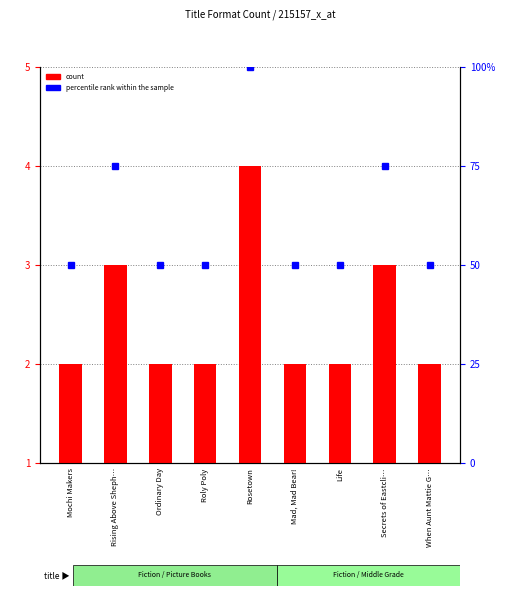

Which category has the lowest value in the percentile rank within the sample series?

Mochi Makers